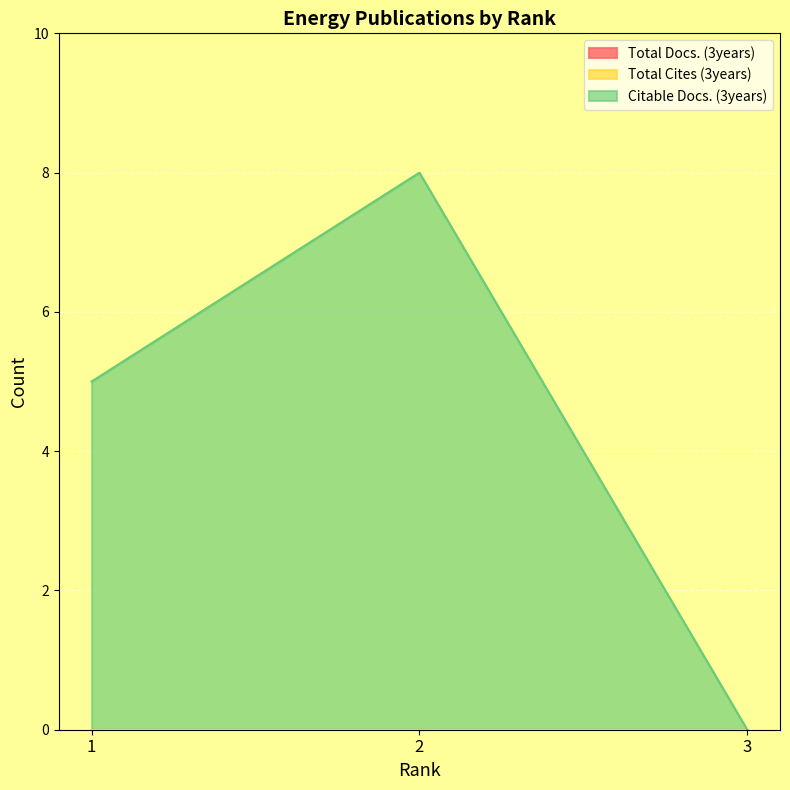

Reading left to right, what are all the values shown in this chart?

Total Docs. (3years): 1=0	2=0	3=0
Total Cites (3years): 1=0	2=0	3=0
Citable Docs. (3years): 1=5	2=8	3=0